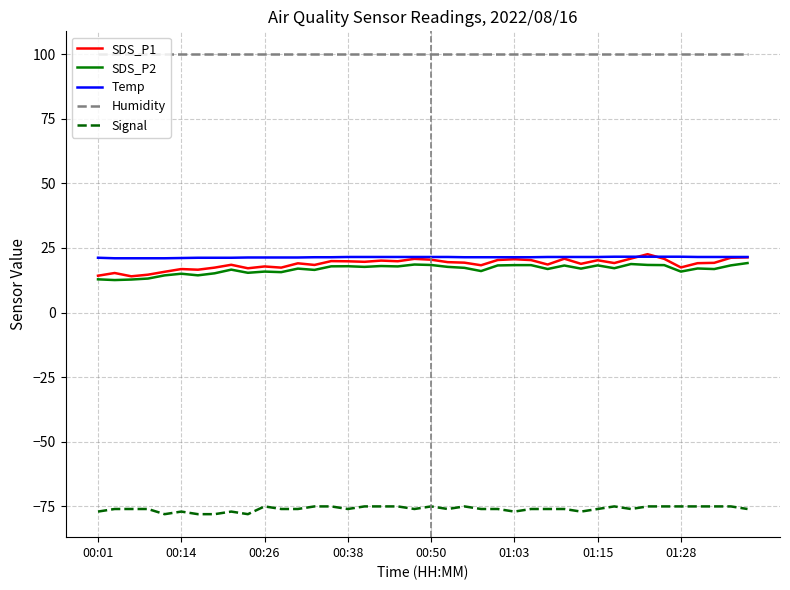

What is the smallest value displayed?

-78.0